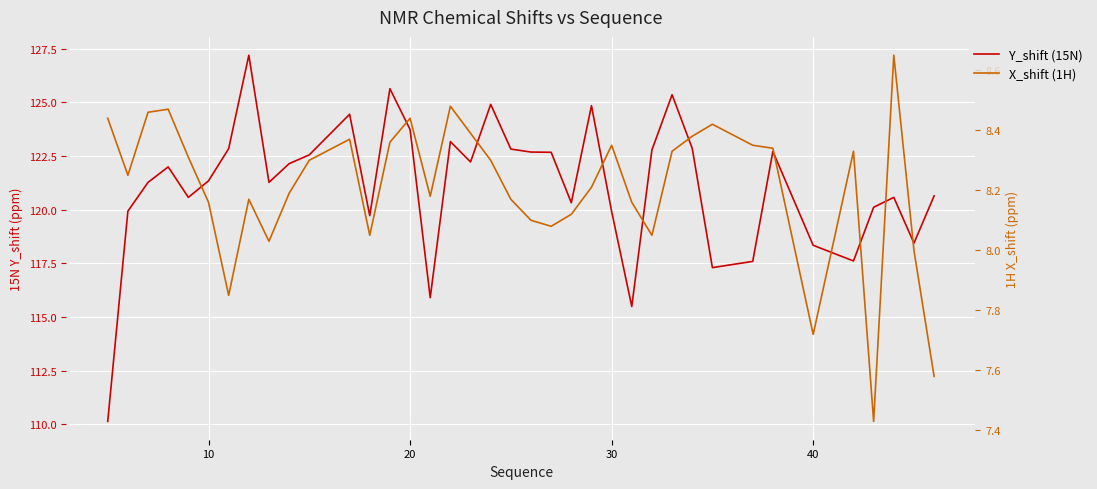

In Y_shift (15N), how many points are higher than both neighbors (excluding endpoints)?

10